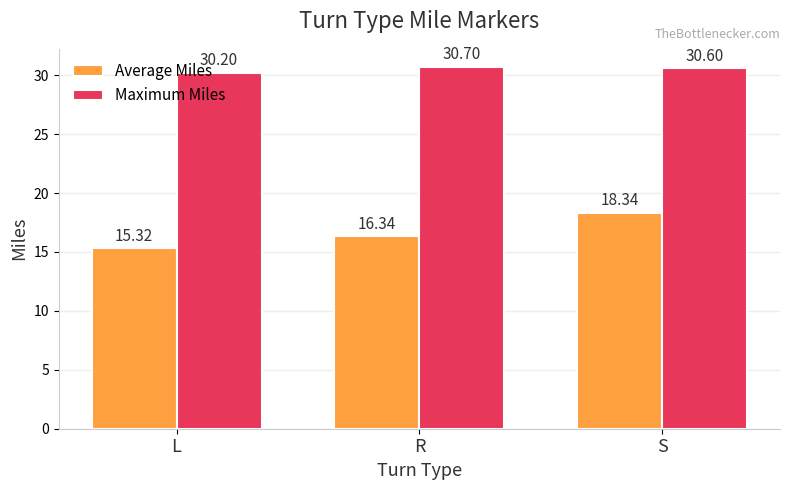

What is the sum of the Maximum Miles values at L and S?

60.8